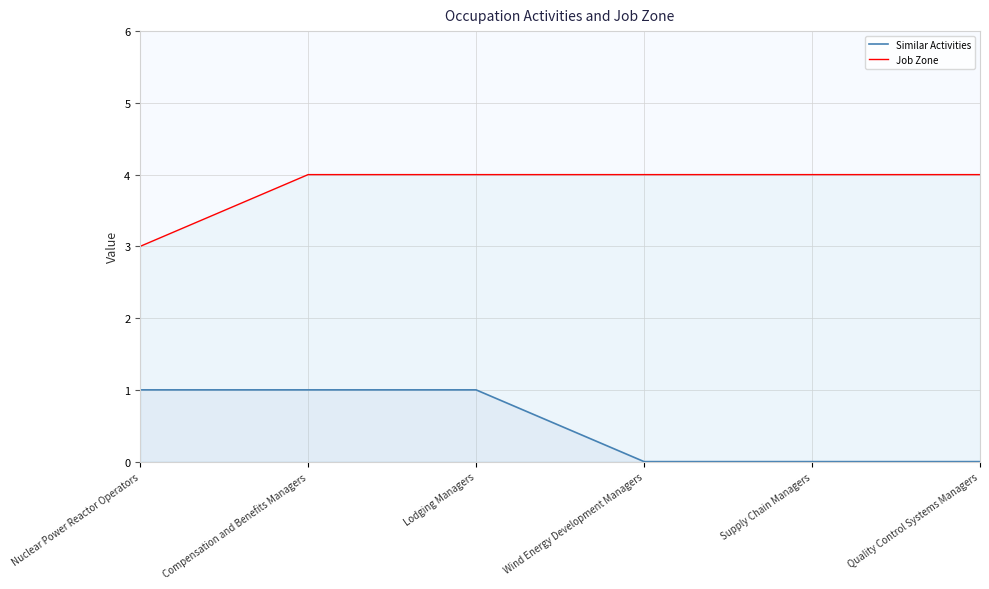

What is the difference between the maximum and minimum values in the Job Zone series?

1